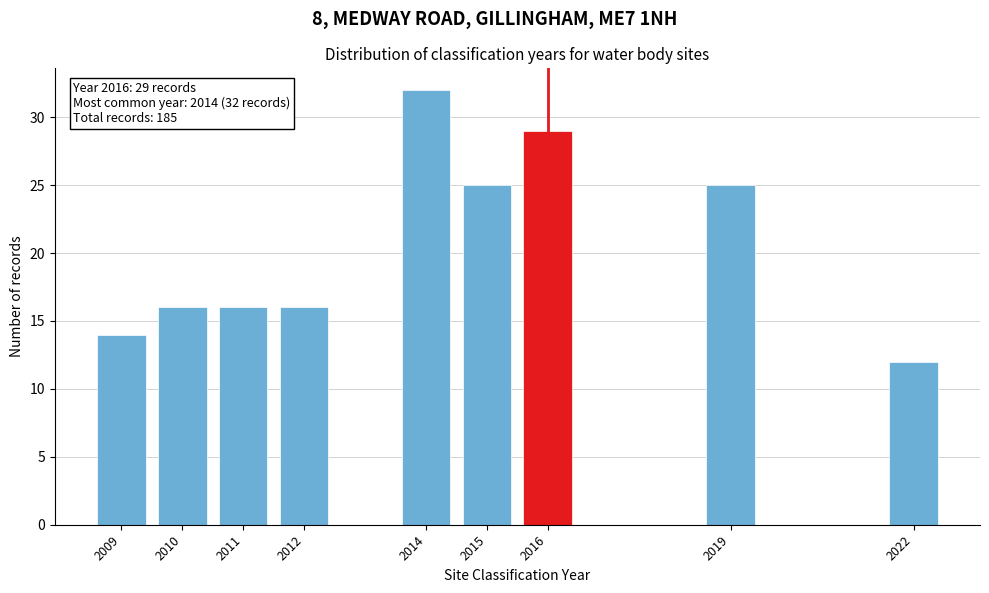

Reading left to right, list all the values displayed in this chart.

2009=14	2010=16	2011=16	2012=16	2014=32	2015=25	2016=29	2019=25	2022=12